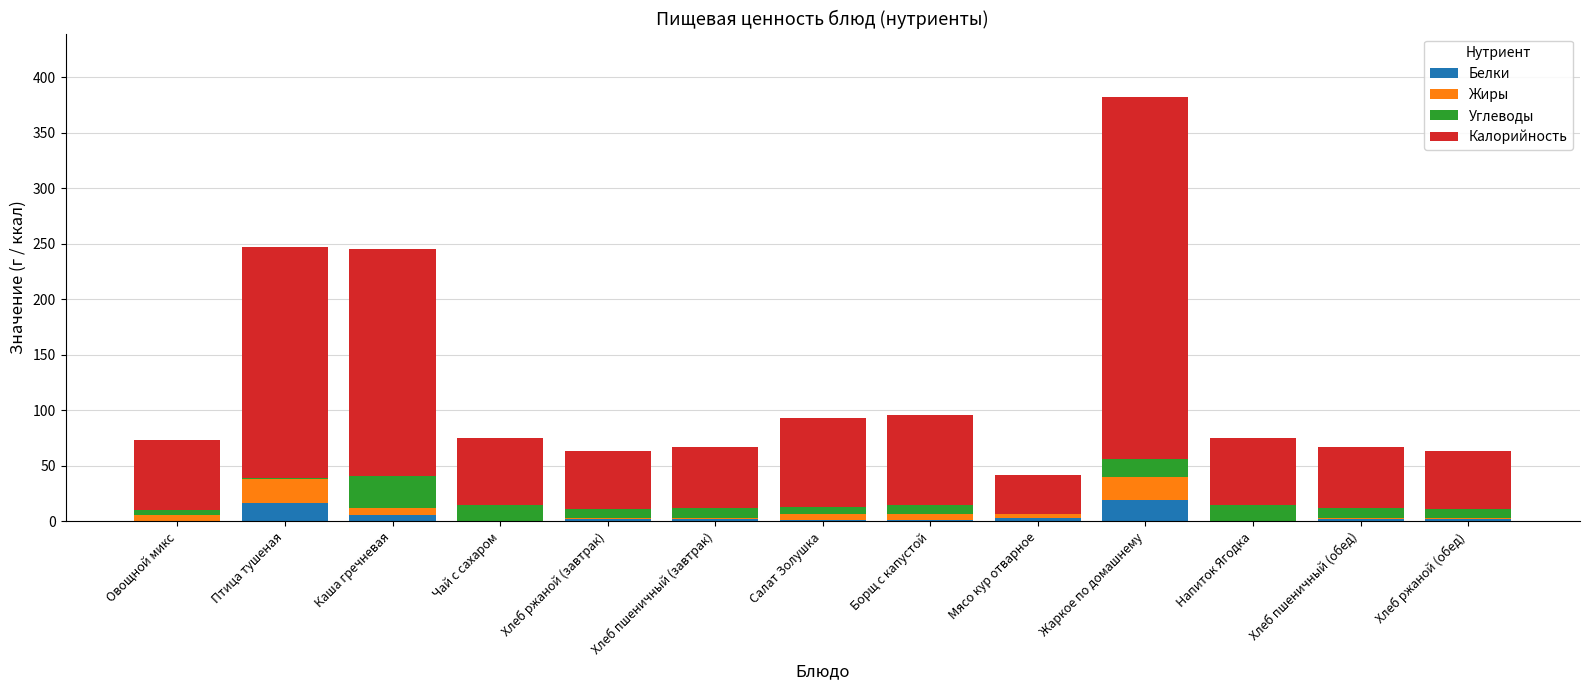

What is the maximum value for Белки?

19.5